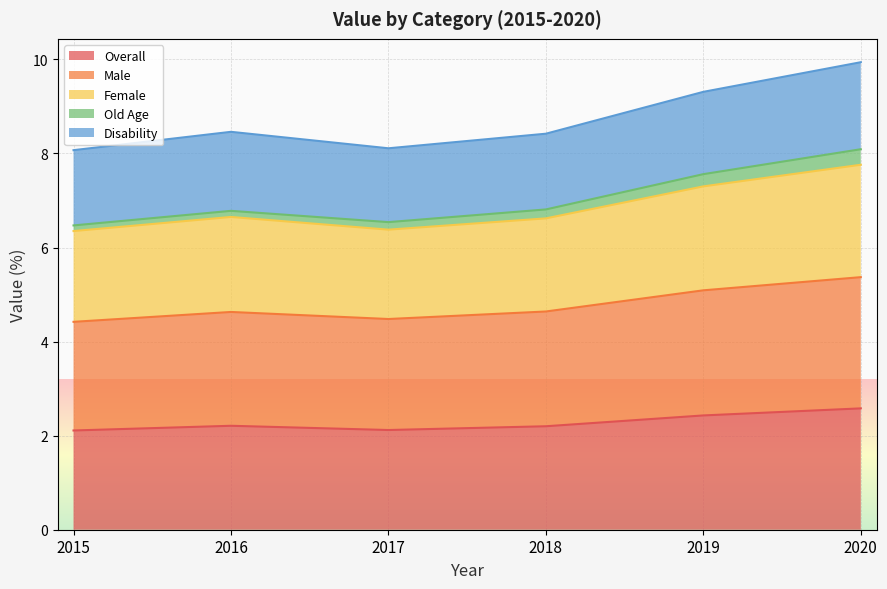

What is the value of the Male point at the 1st from the left?

4.4